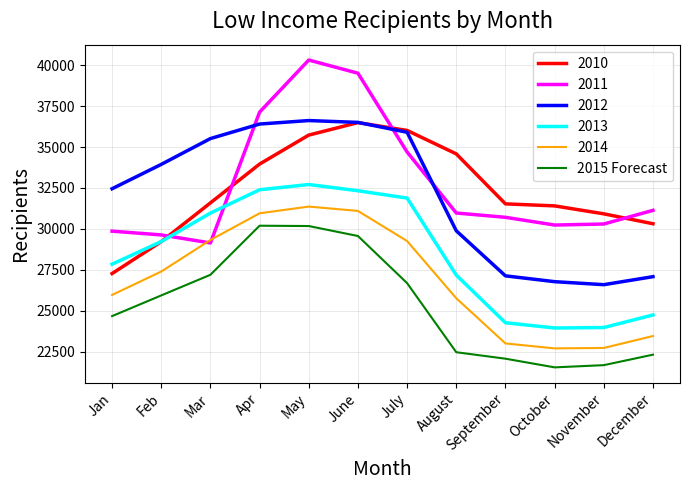

True or false: 2010 has a value of 36016.0 at July.

True